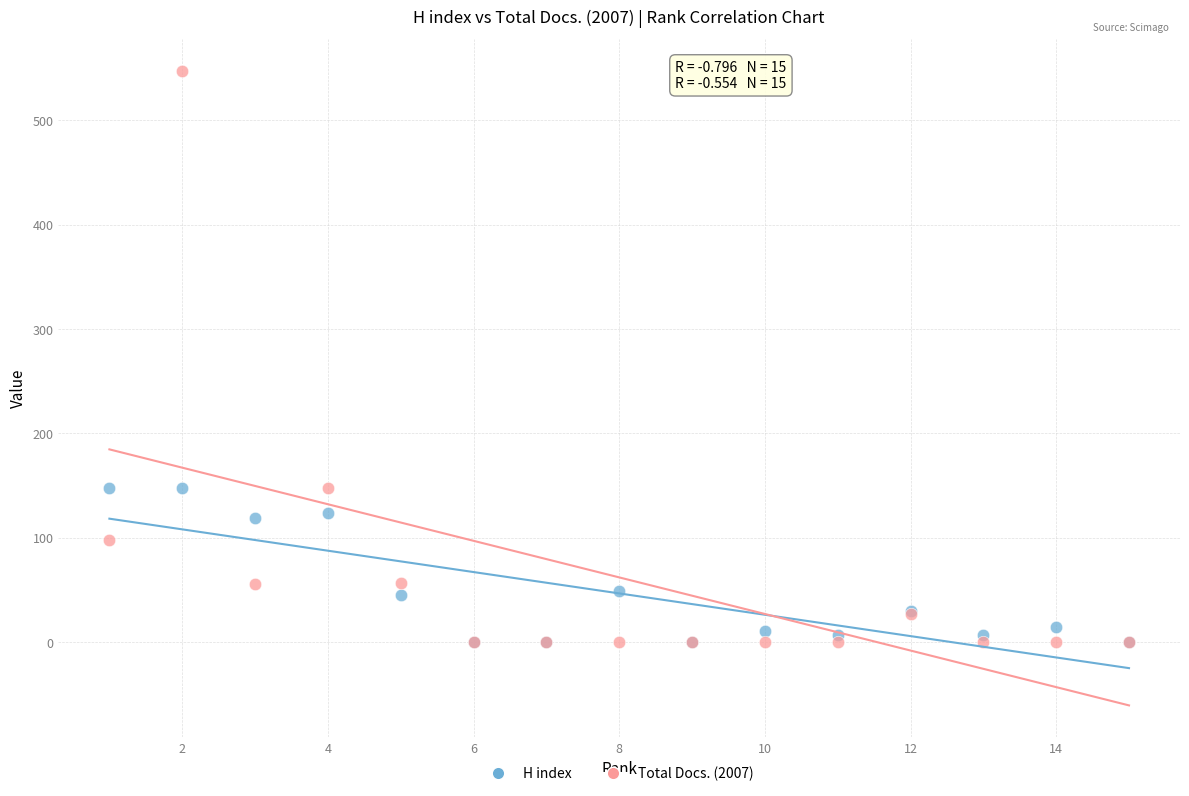

What are all the series names shown in the legend?

H index, Total Docs. (2007)